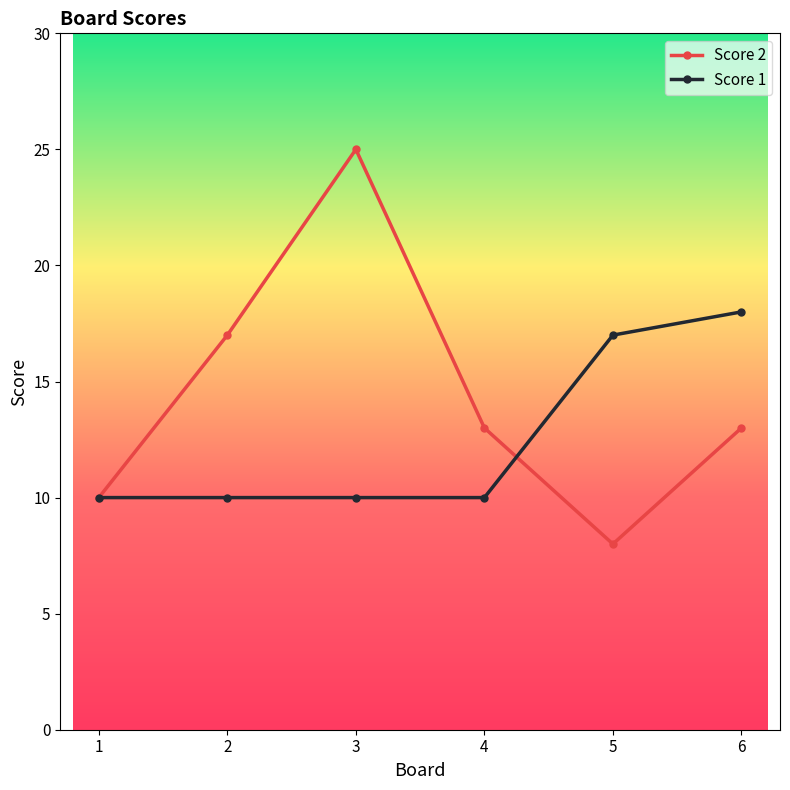

Reading right to left, list all the values displayed in this chart.

Score 2: 6=13	5=8	4=13	3=25	2=17	1=10
Score 1: 6=18	5=17	4=10	3=10	2=10	1=10